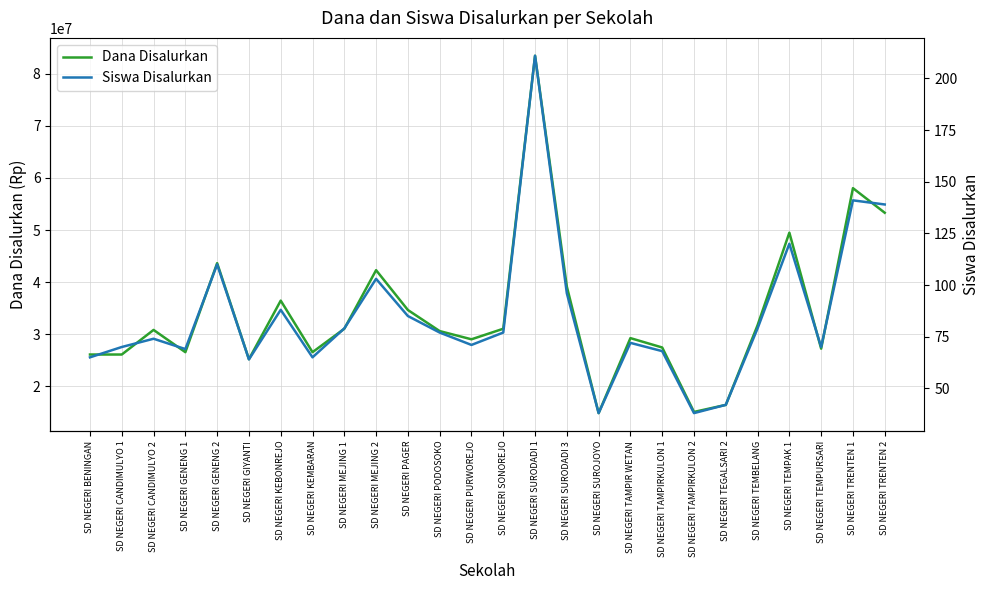

List the labels in order of Siswa Disalurkan value, smallest first.

SD NEGERI SUROJOYO, SD NEGERI TAMPIRKULON 2, SD NEGERI TEGALSARI 2, SD NEGERI GIYANTI, SD NEGERI BENINGAN, SD NEGERI KEMBARAN, SD NEGERI TAMPIRKULON 1, SD NEGERI GENENG 1, SD NEGERI CANDIMULYO 1, SD NEGERI TEMPURSARI, SD NEGERI PURWOREJO, SD NEGERI TAMPIR WETAN, SD NEGERI CANDIMULYO 2, SD NEGERI PODOSOKO, SD NEGERI SONOREJO, SD NEGERI MEJING 1, SD NEGERI TEMBELANG, SD NEGERI PAGER, SD NEGERI KEBONREJO, SD NEGERI SURODADI 3, SD NEGERI MEJING 2, SD NEGERI GENENG 2, SD NEGERI TEMPAK 1, SD NEGERI TRENTEN 2, SD NEGERI TRENTEN 1, SD NEGERI SURODADI 1